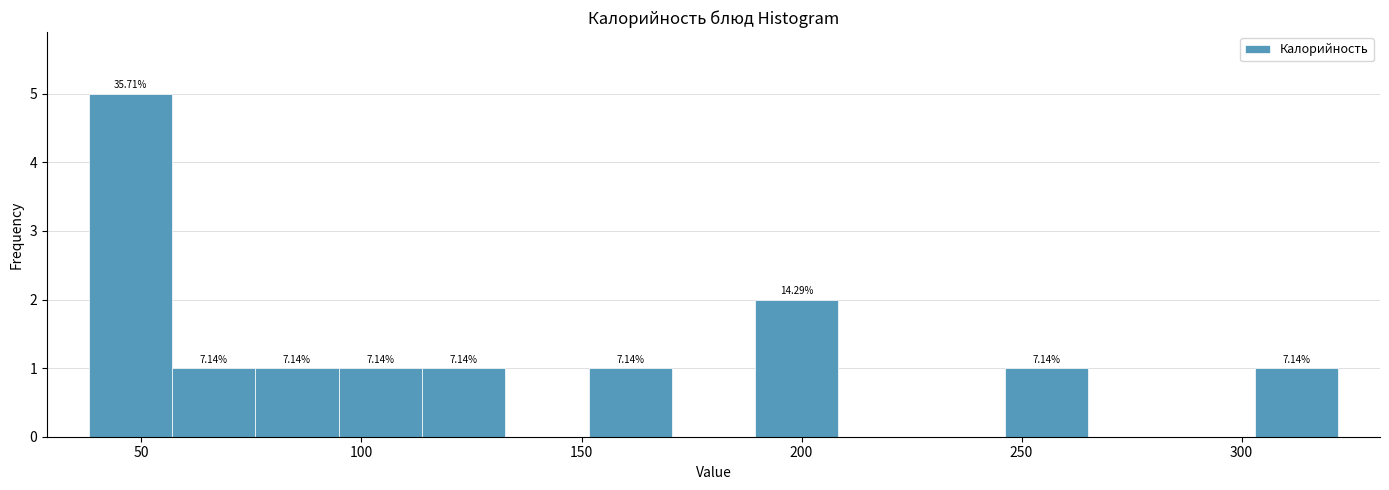

Read against the x-axis, roughly where is the centre of the tallest bar?

45